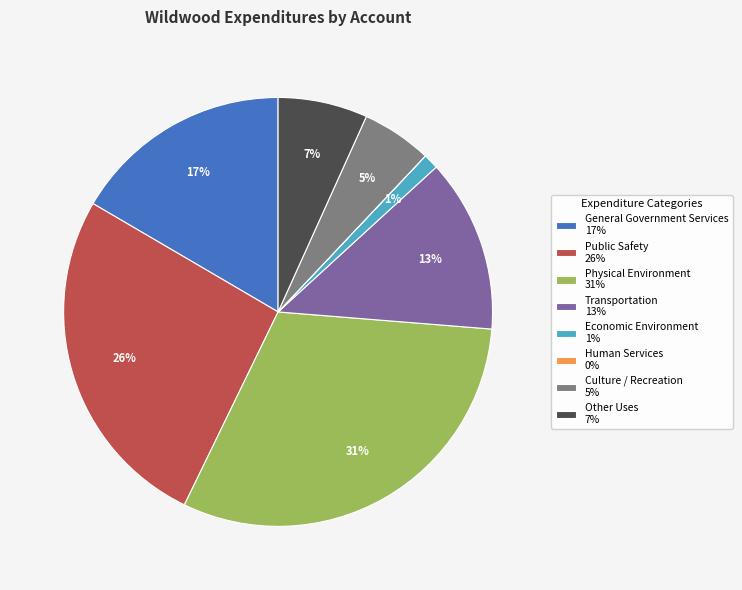

Does Public Safety account for over 50% of the chart?

No